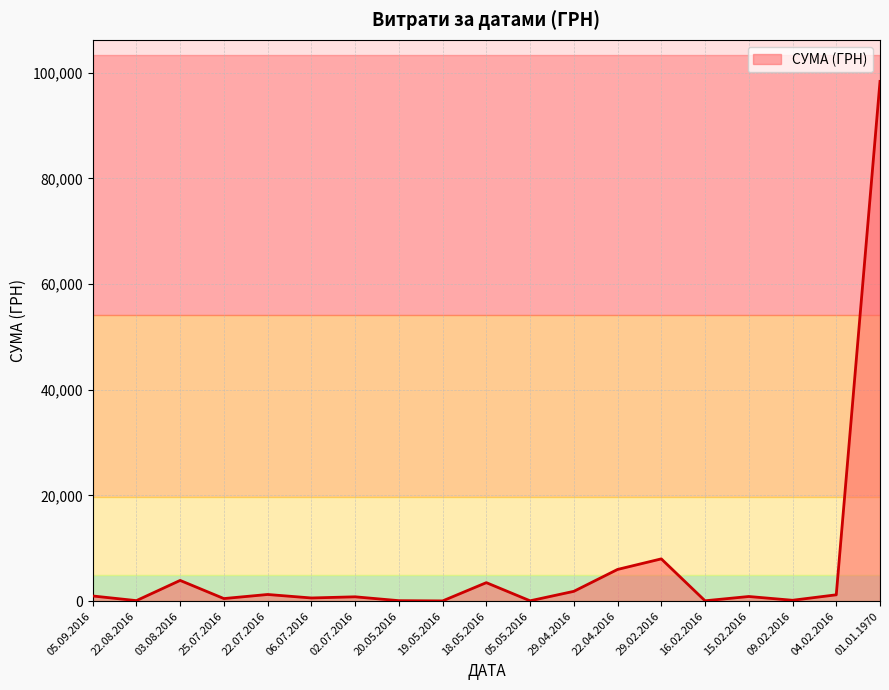

List the labels in order of value, smallest first.

19.05.2016, 05.05.2016, 16.02.2016, 20.05.2016, 22.08.2016, 09.02.2016, 25.07.2016, 06.07.2016, 02.07.2016, 15.02.2016, 05.09.2016, 04.02.2016, 22.07.2016, 29.04.2016, 18.05.2016, 03.08.2016, 22.04.2016, 29.02.2016, 01.01.1970